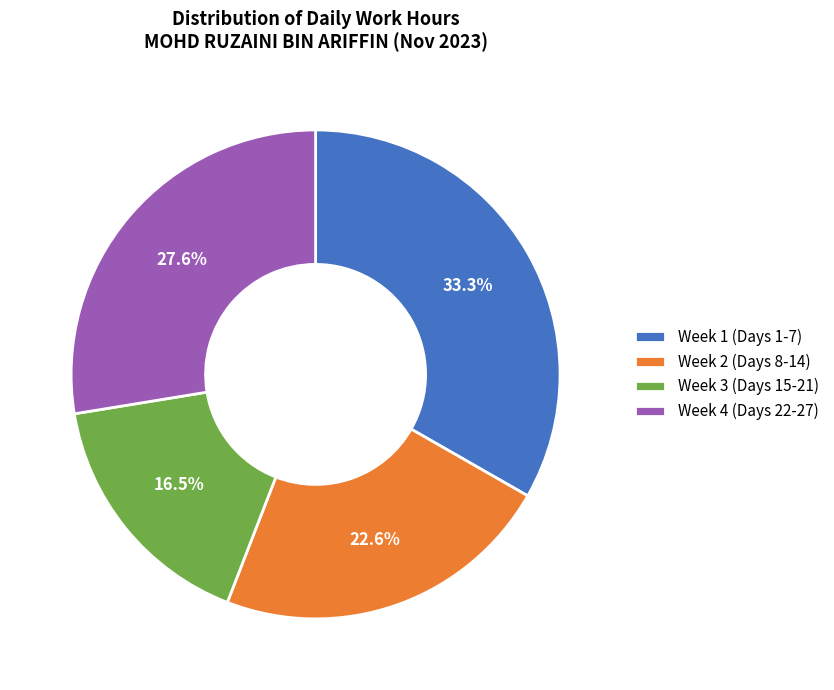

What is the smallest slice in the pie chart?

Week 3 (Days 15-21)